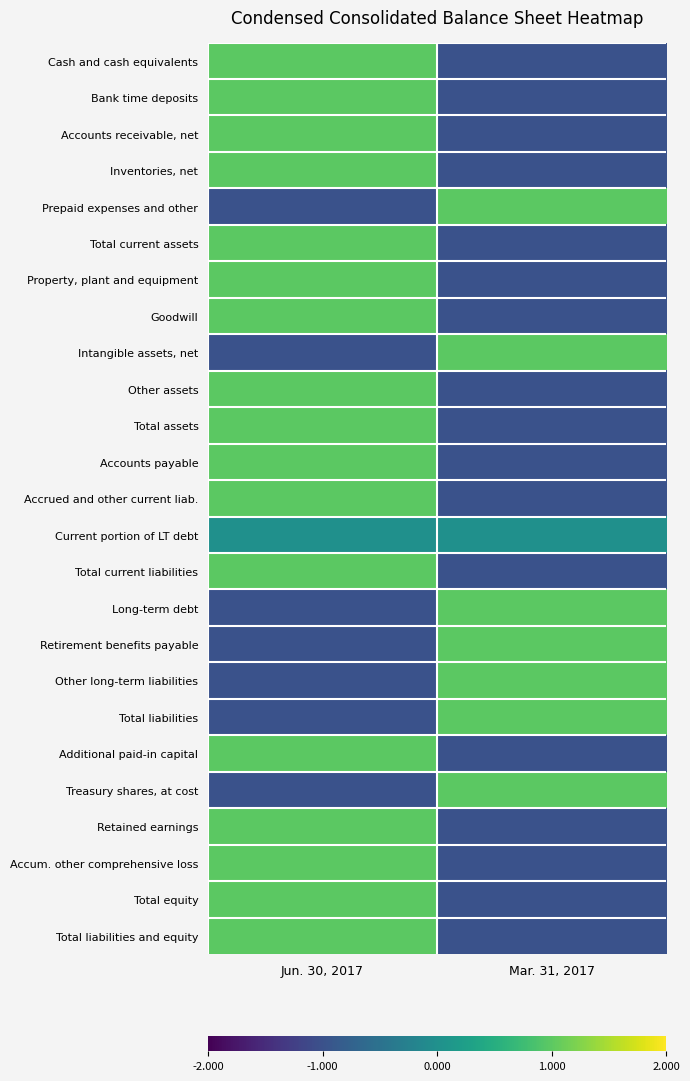

At which category is the sum across all series the highest?

Jun. 30, 2017